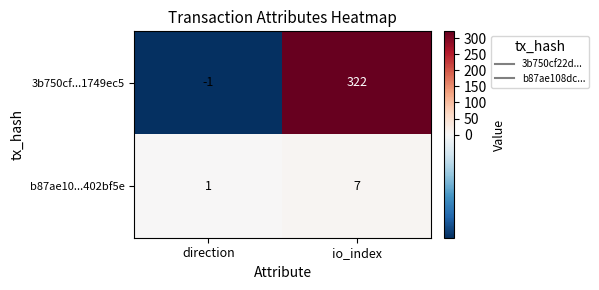

What is the total value across all series at io_index?

329